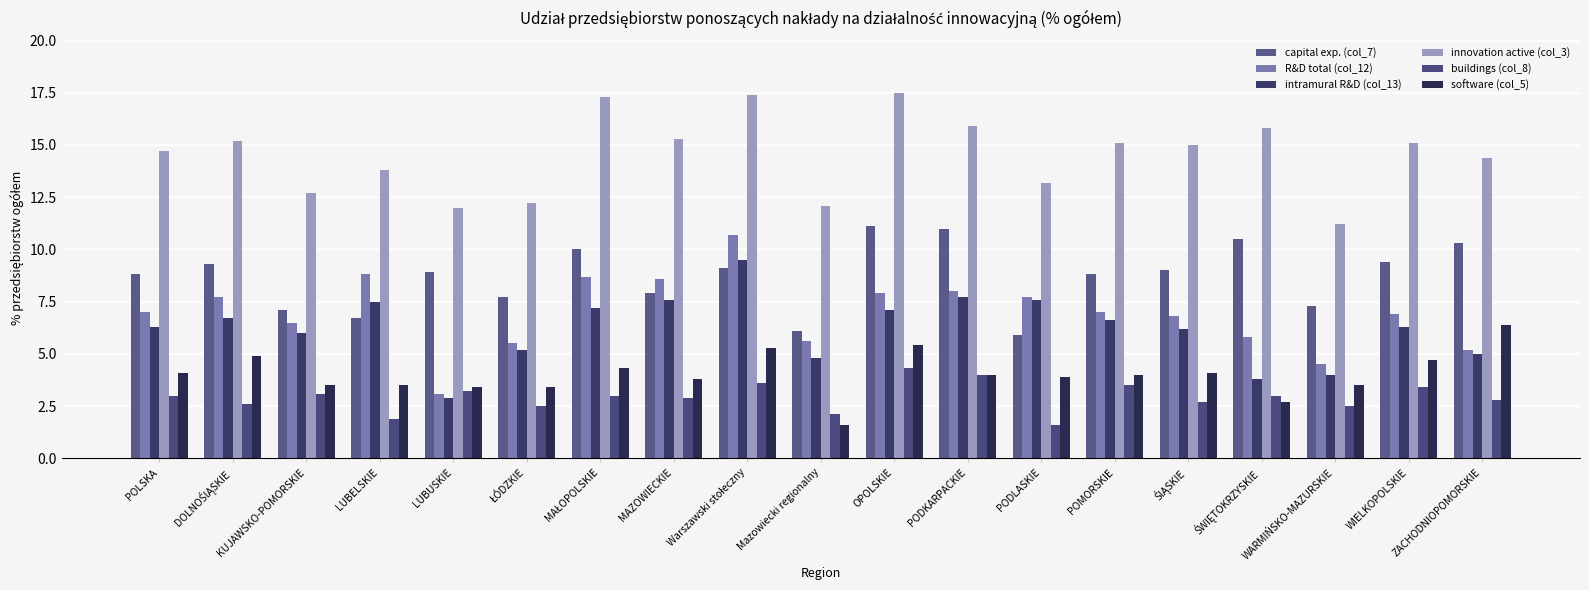

Reading left to right, extract all data points from this chart.

capital exp. (col_7): 8.8	9.3	7.1	6.7	8.9	7.7	10.0	7.9	9.1	6.1	11.1	11.0	5.9	8.8	9.0	10.5	7.3	9.4	10.3
R&D total (col_12): 7.0	7.7	6.5	8.8	3.1	5.5	8.7	8.6	10.7	5.6	7.9	8.0	7.7	7.0	6.8	5.8	4.5	6.9	5.2
intramural R&D (col_13): 6.3	6.7	6.0	7.5	2.9	5.2	7.2	7.6	9.5	4.8	7.1	7.7	7.6	6.6	6.2	3.8	4.0	6.3	5.0
innovation active (col_3): 14.7	15.2	12.7	13.8	12.0	12.2	17.3	15.3	17.4	12.1	17.5	15.9	13.2	15.1	15.0	15.8	11.2	15.1	14.4
buildings (col_8): 3.0	2.6	3.1	1.9	3.2	2.5	3.0	2.9	3.6	2.1	4.3	4.0	1.6	3.5	2.7	3.0	2.5	3.4	2.8
software (col_5): 4.1	4.9	3.5	3.5	3.4	3.4	4.3	3.8	5.3	1.6	5.4	4.0	3.9	4.0	4.1	2.7	3.5	4.7	6.4